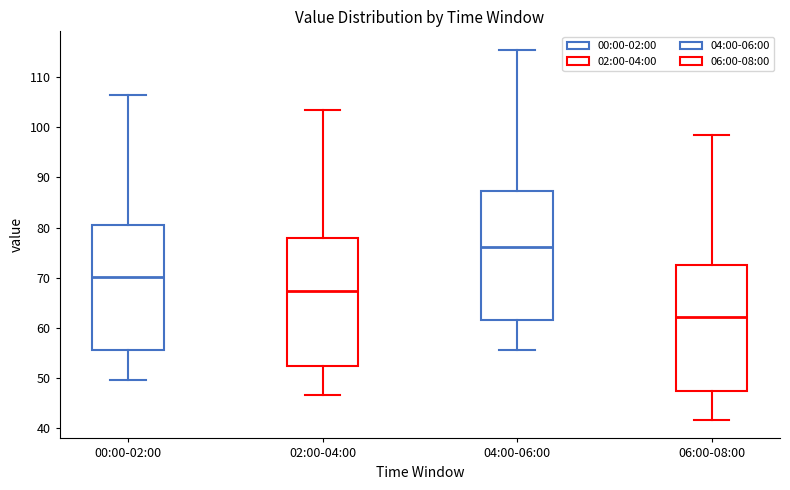

Which box's median line is the lowest?

06:00-08:00